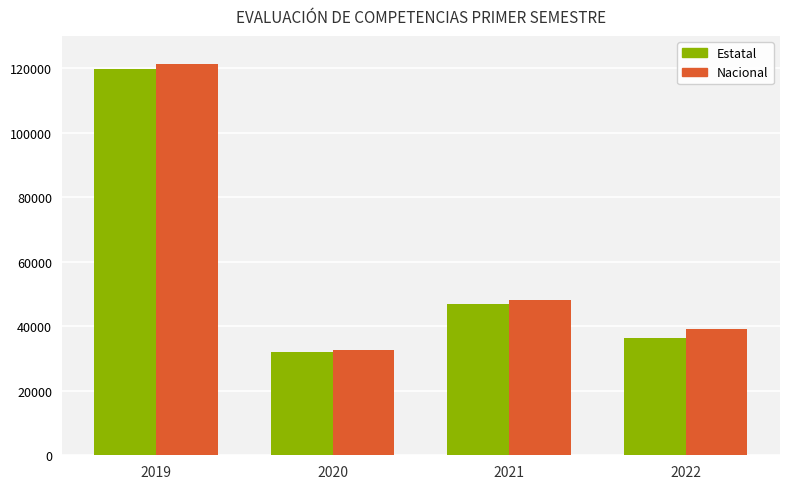

Which series has the largest range (max minus min)?

Nacional